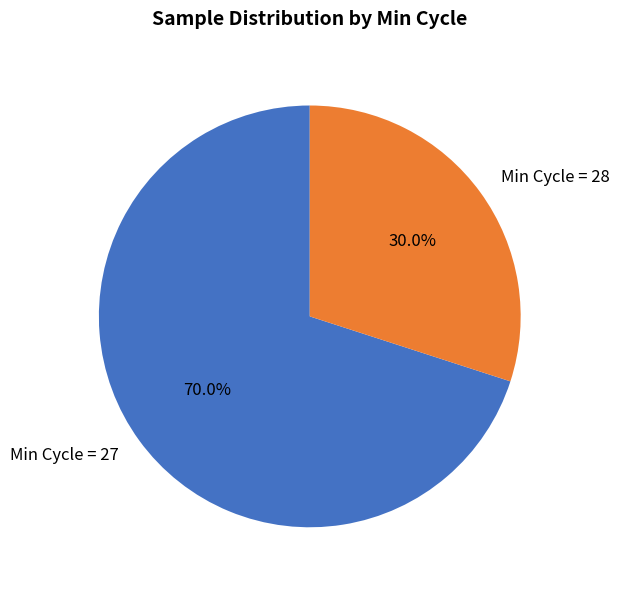

Approximately how many times larger is the value at Min Cycle = 28 compared to Min Cycle = 27?

0.4